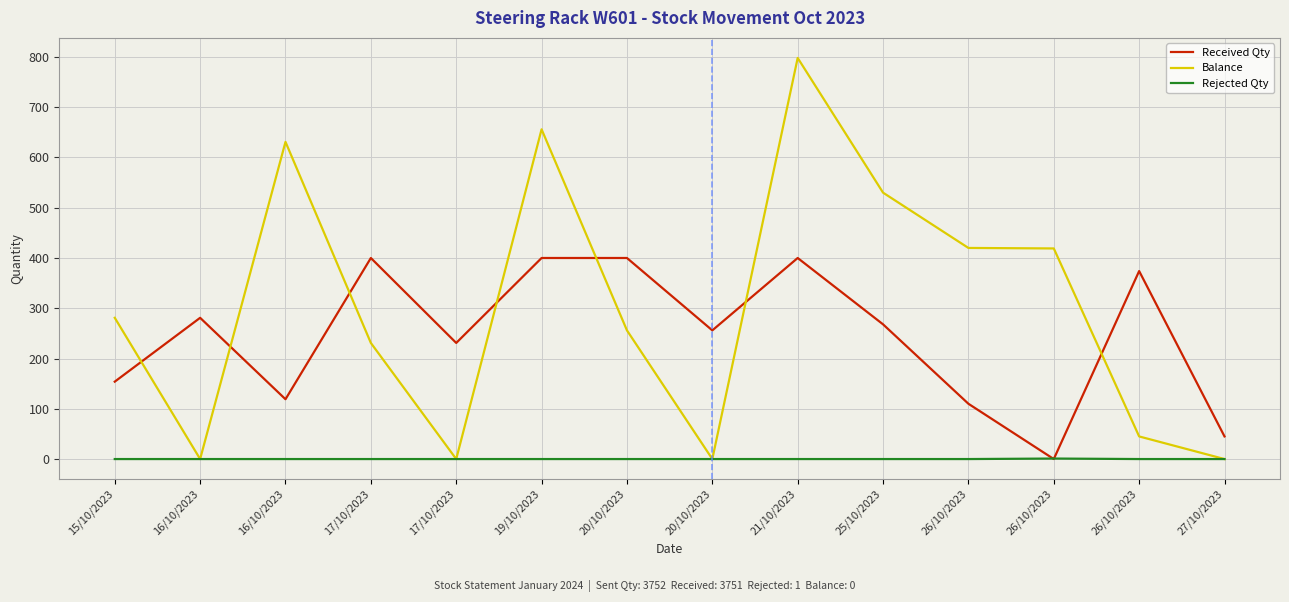

Does the chart have visible grid lines?

Yes